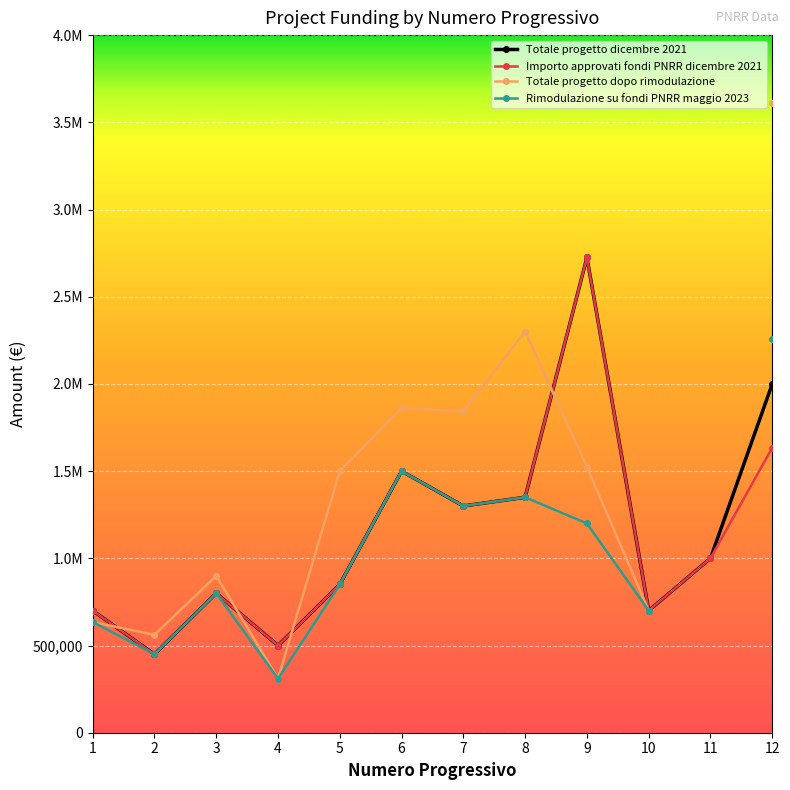

At which label does Importo approvati fondi PNRR dicembre 2021 reach its minimum?

2